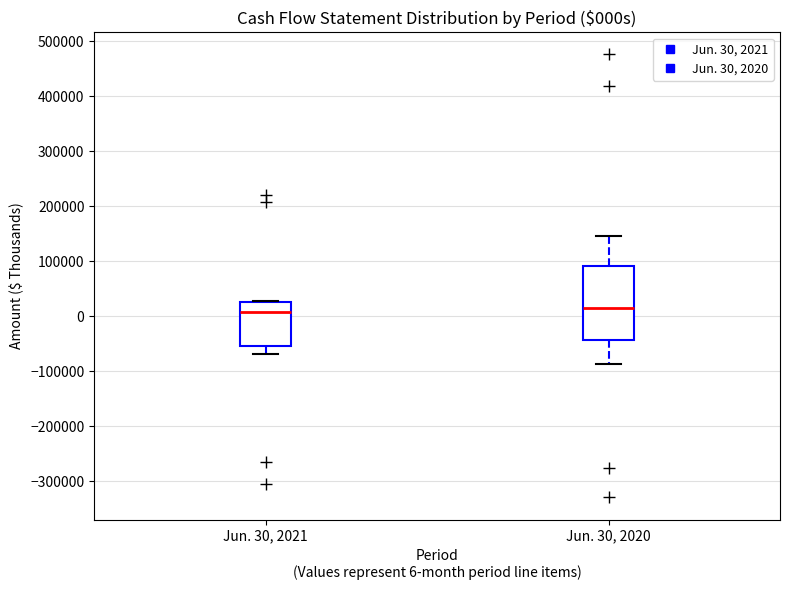

Reading left to right, transcribe this box plot: for each box, give where its median line is, the range the box spans, and where its two whiskers end, as read against the y-axis. The values are not printed on the chart, so give them approximately, as read against the axis.

Jun. 30, 2021: median 10000, box -50000 to 20000, whiskers -70000 to 30000
Jun. 30, 2020: median 20000, box -40000 to 90000, whiskers -90000 to 150000